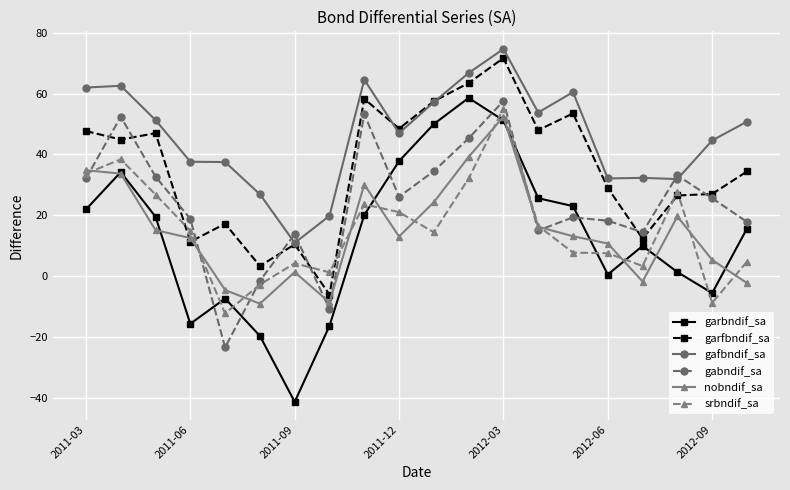

True or false: gafbndif_sa has more than 1 interior local peaks.

True